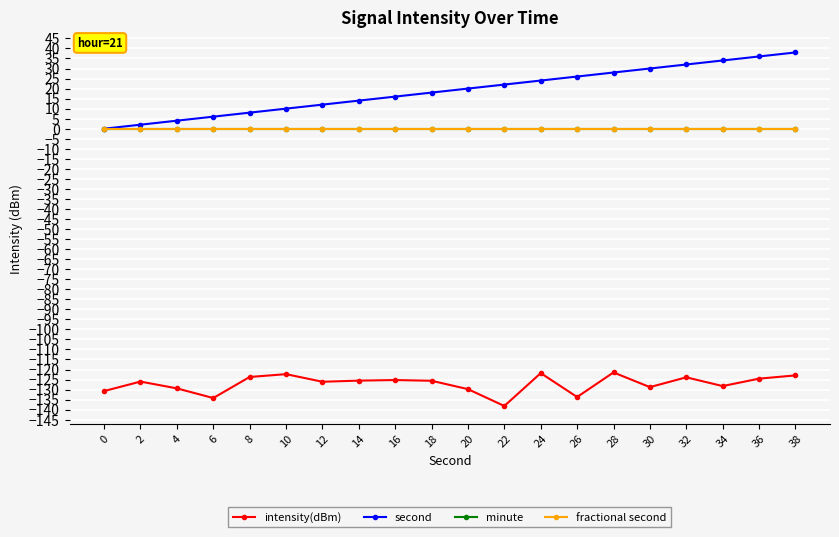

True or false: minute has more than 2 points higher than both neighbors.

False